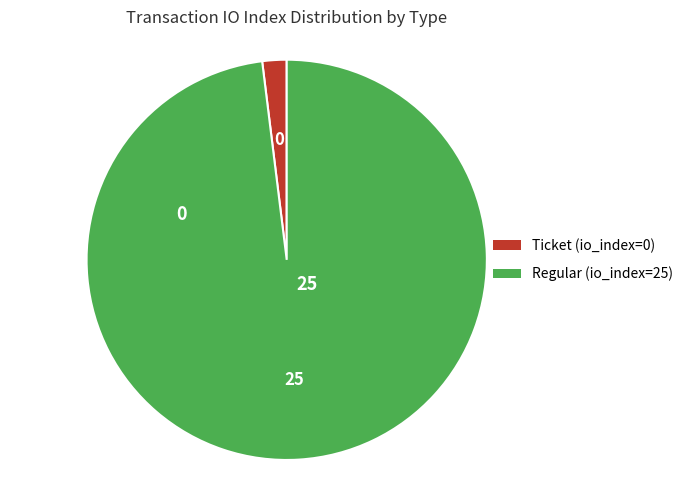

How many segments does this pie chart have?

2